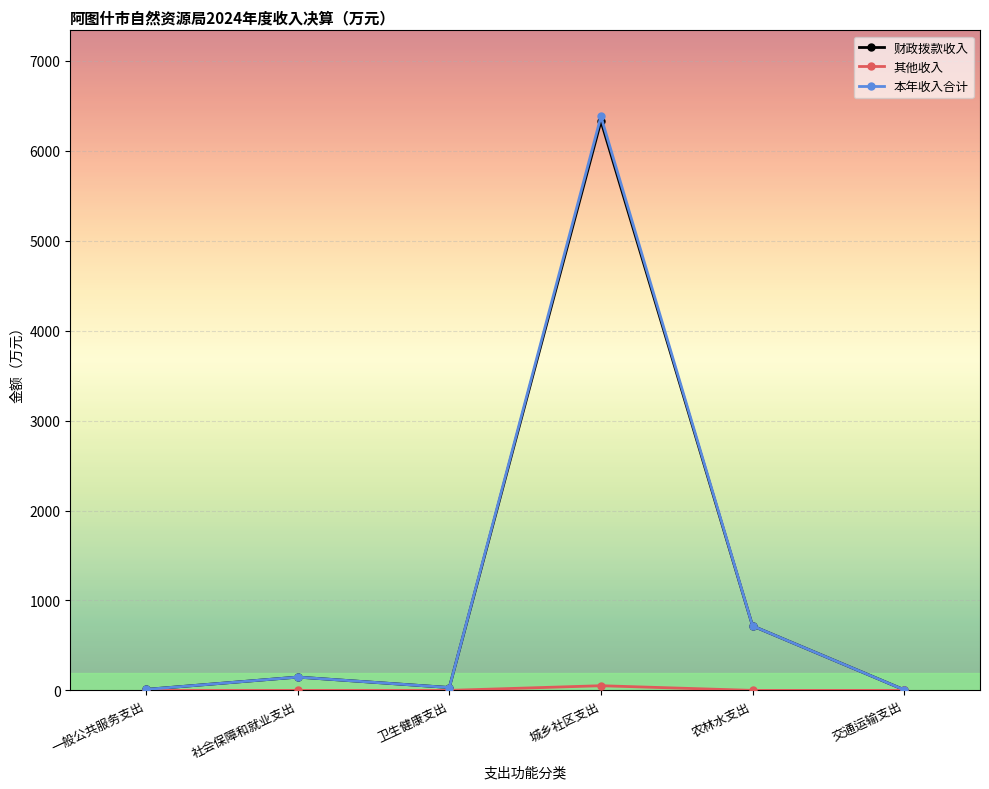

True or false: 财政拨款收入 has a value of 716.8 at 农林水支出.

True